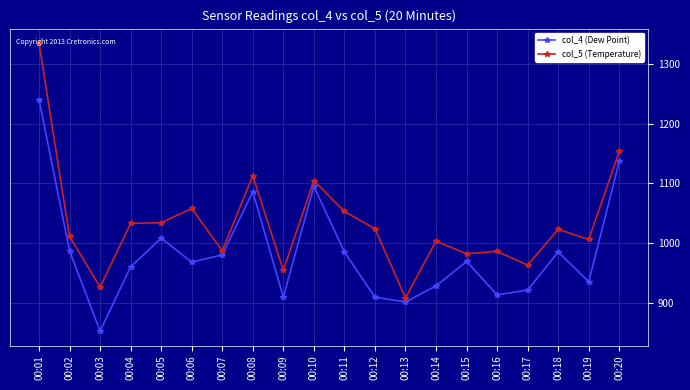

What is the average value of the col_5 (Temperature) series?

1033